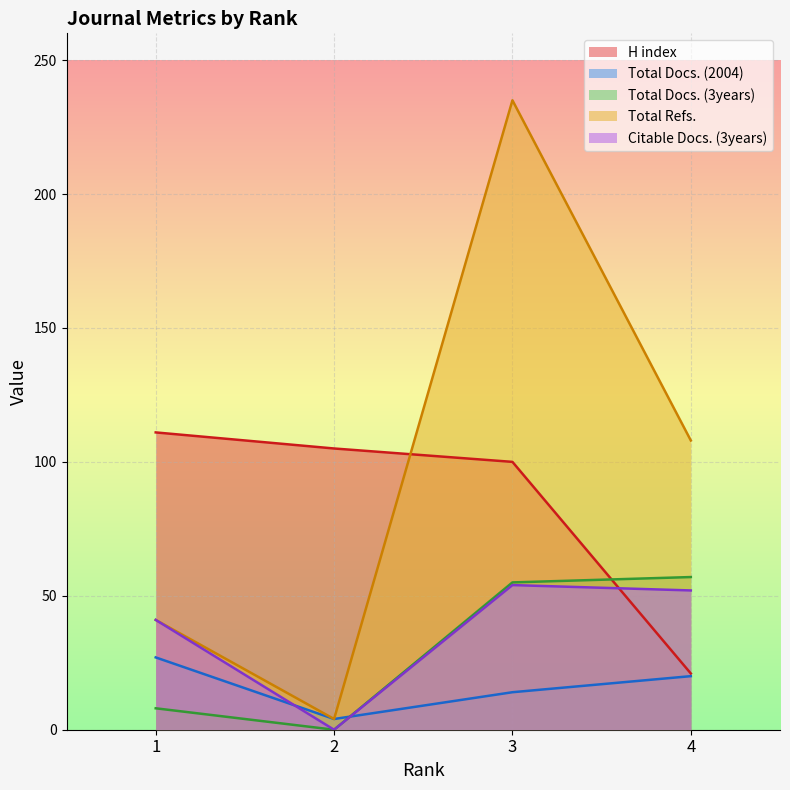

Where is the first local minimum for Total Docs. (3years)?

2